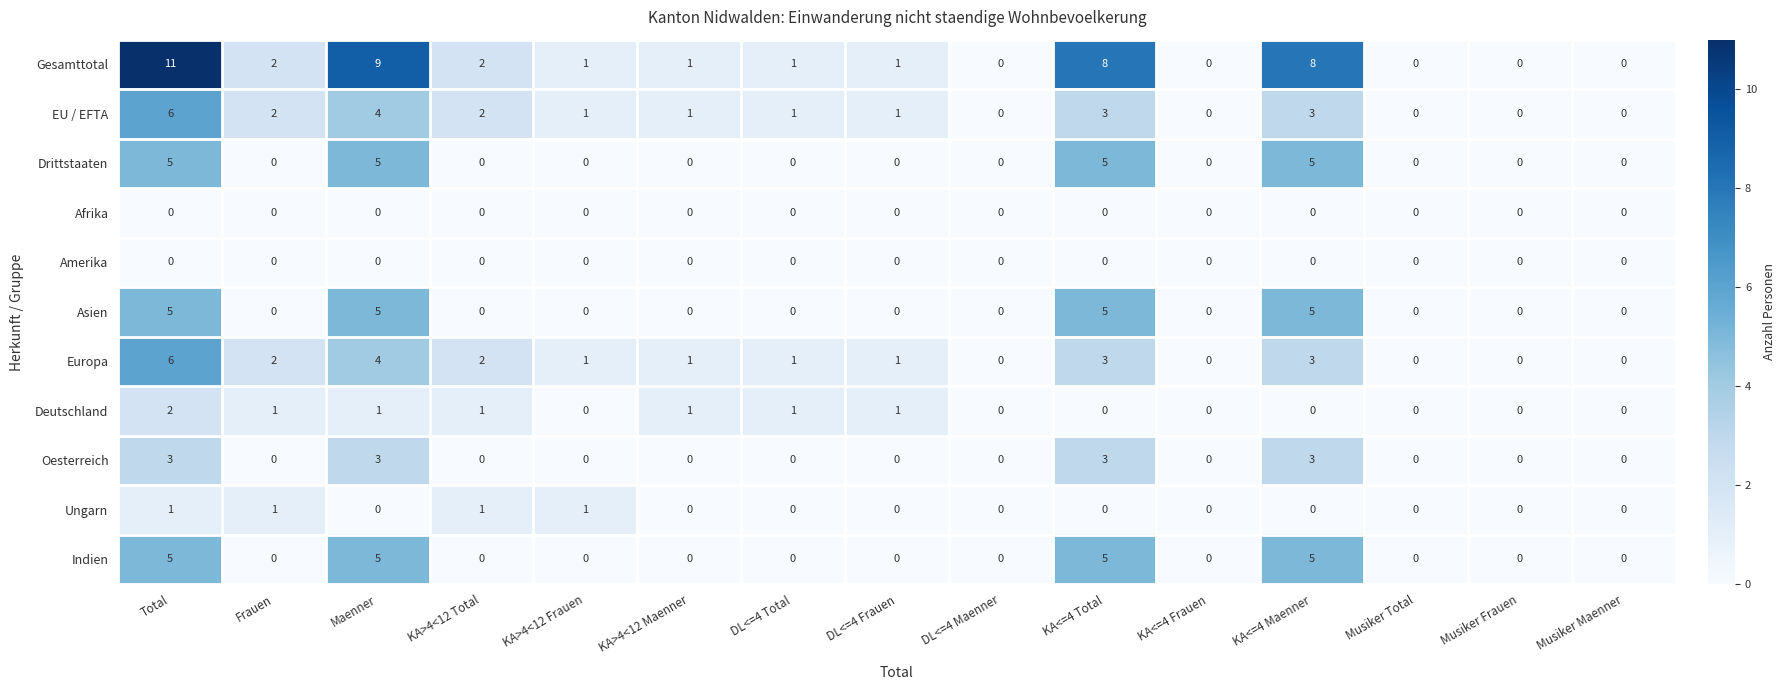

Which series has the largest range (max minus min)?

Gesamttotal